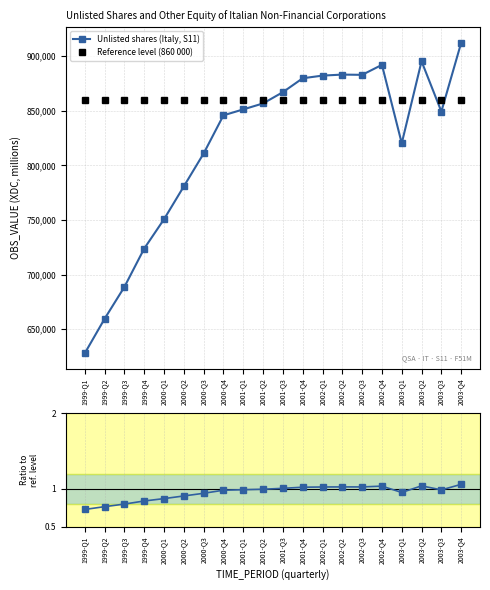

At which category does Unlisted shares (Italy, S11) reach its first local valley?

2002-Q3